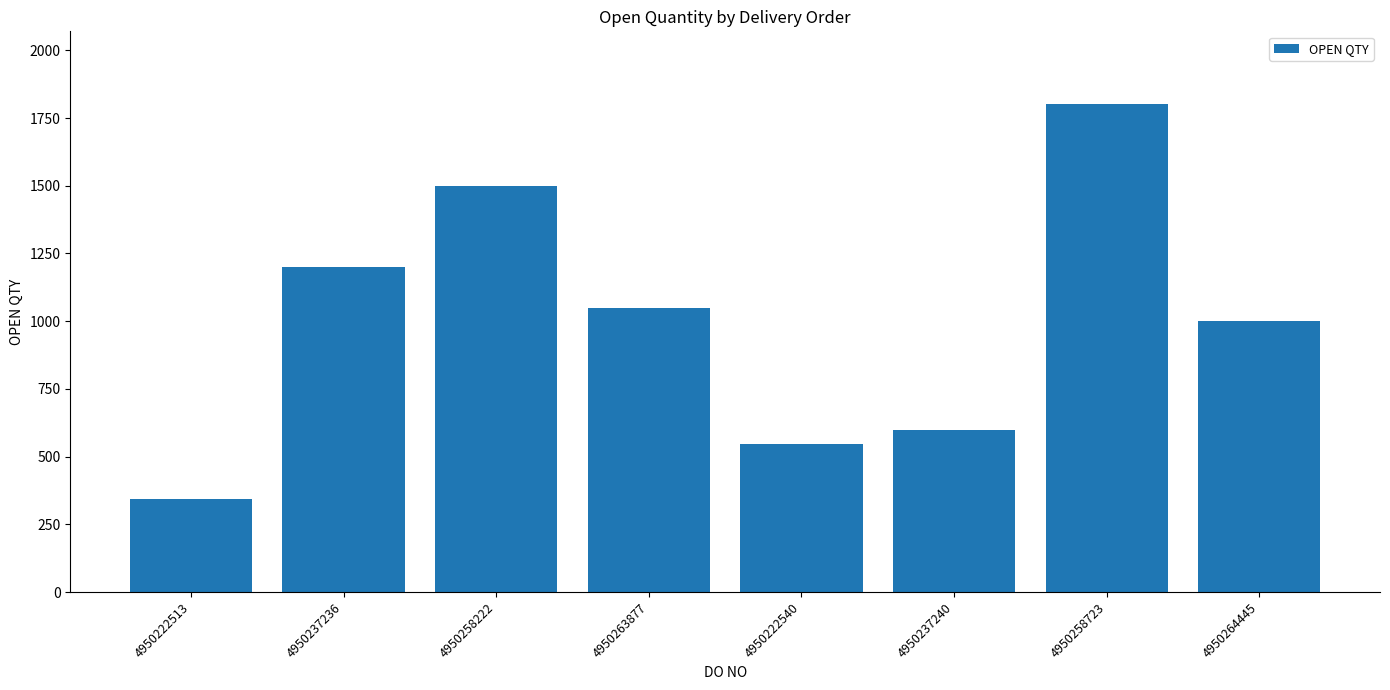

What is the difference between the maximum and minimum values?

1457